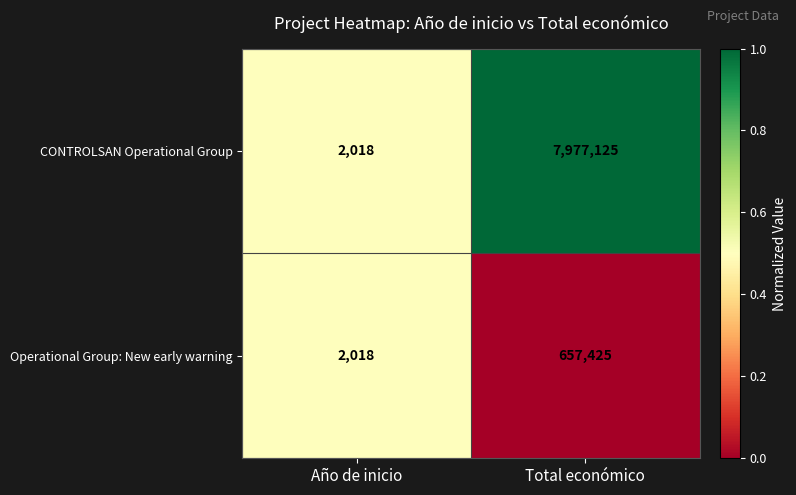

List the labels in order of Operational Group: New early warning value, largest first.

Total económico, Año de inicio